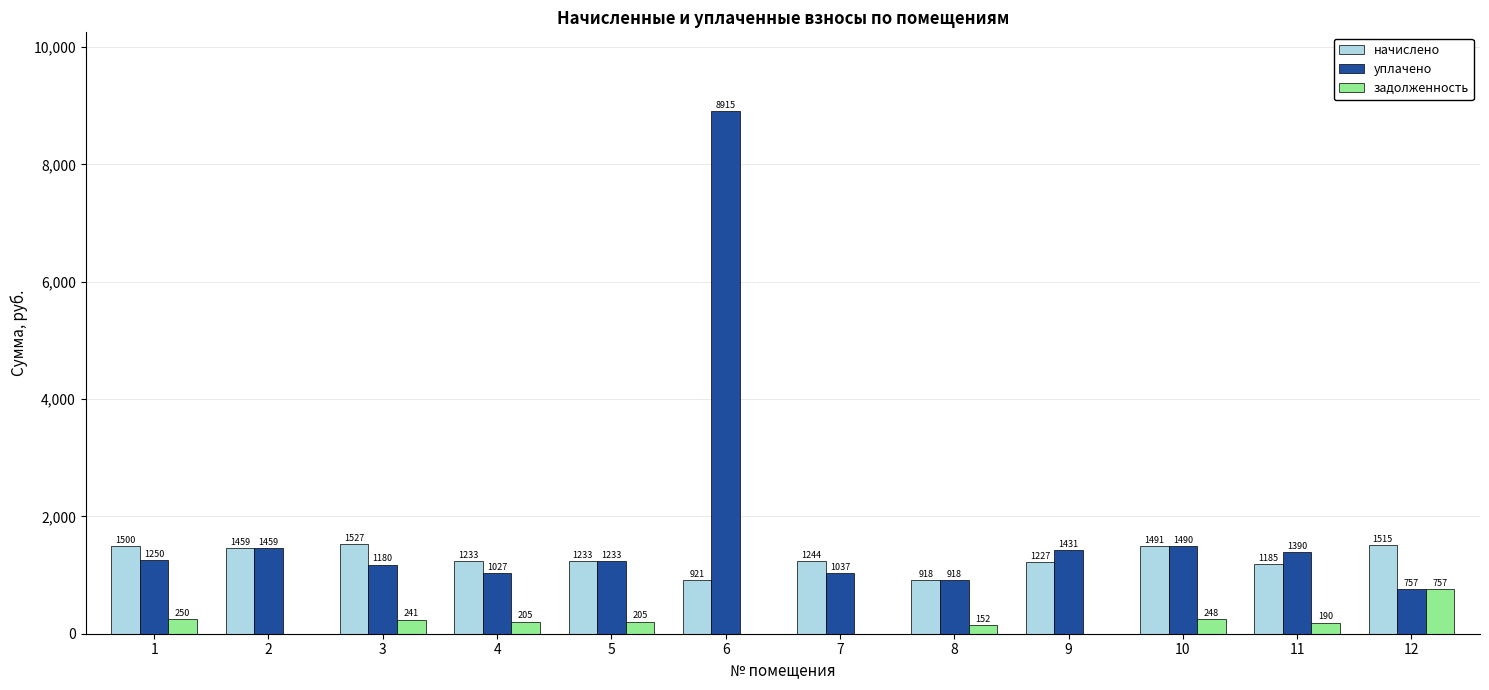

The value of уплачено at 9 is 1431.1. True or false?

True